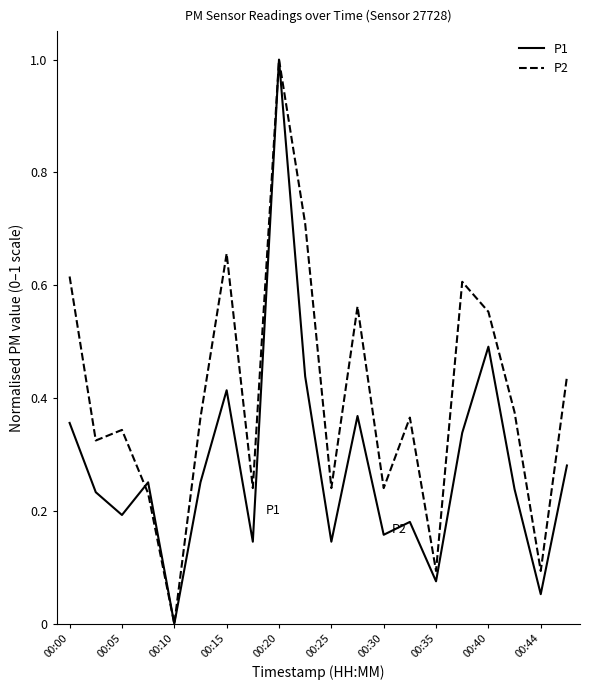

Which series has the largest total across all categories?

P2